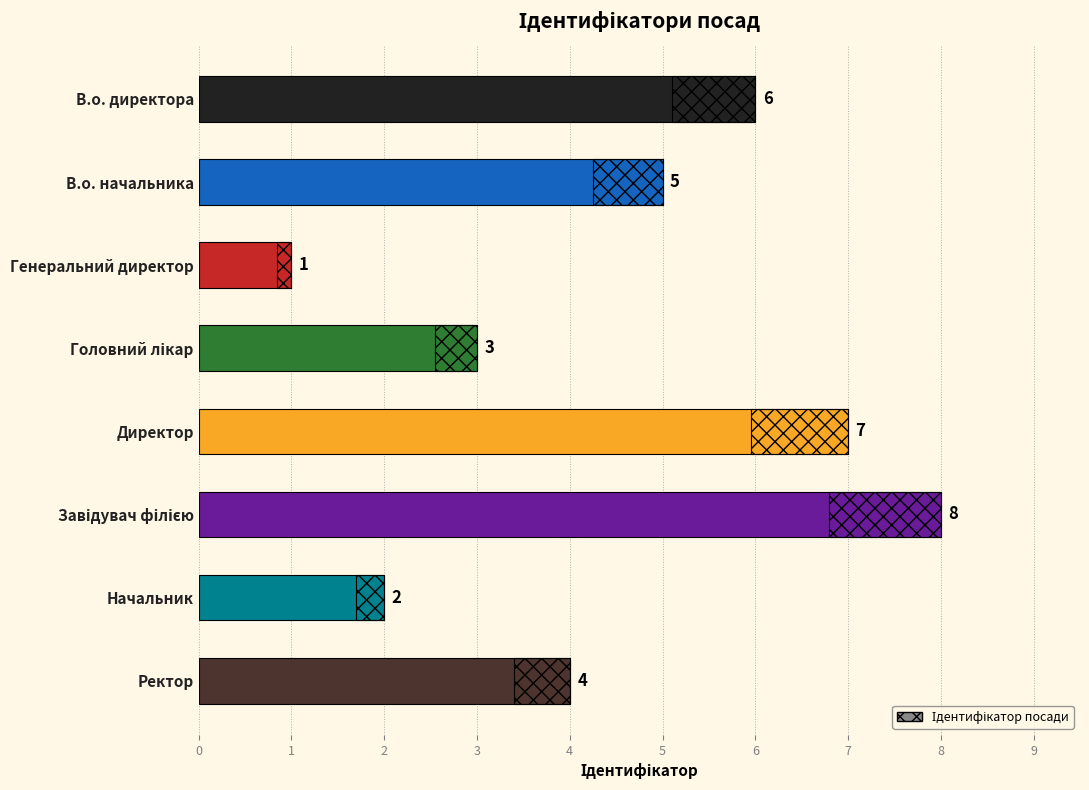

The chart shows a value of 3 at Директор. True or false?

False